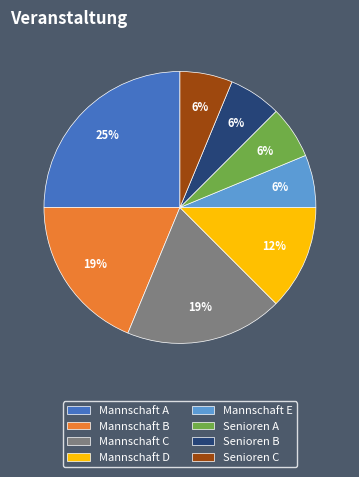

What is the ratio of the value at Senioren B to the value at Mannschaft C?

0.3